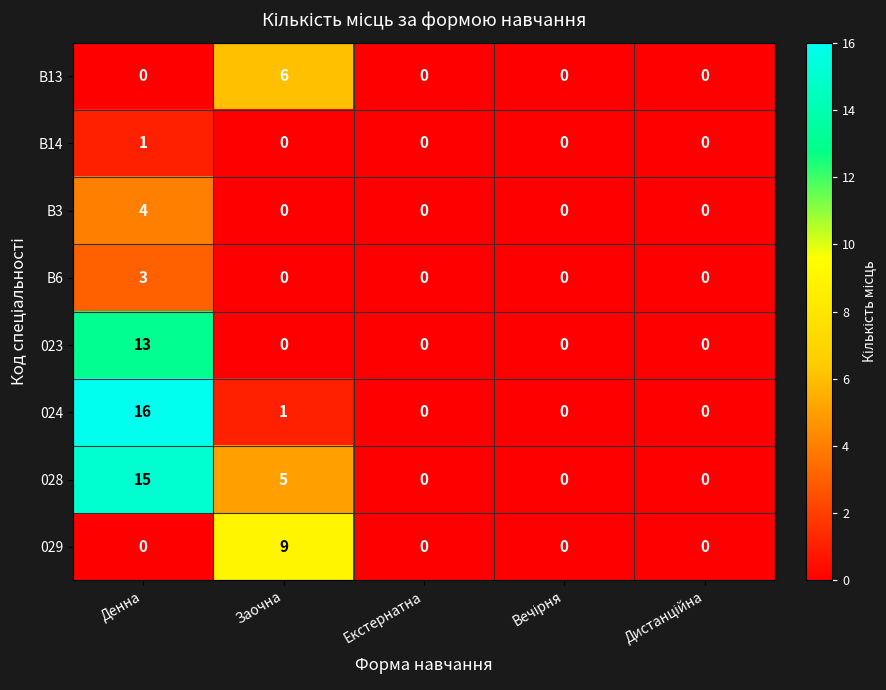

Count the B6 values in the range 0 to 1.

4